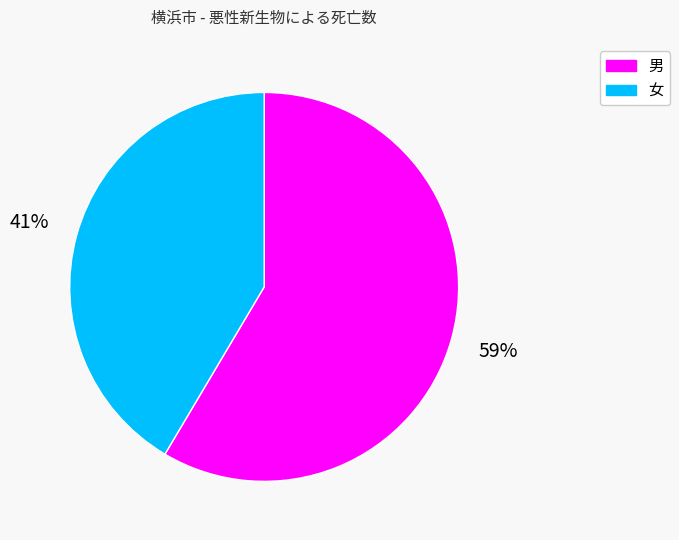

Rank the categories by value from highest to lowest.

男, 女